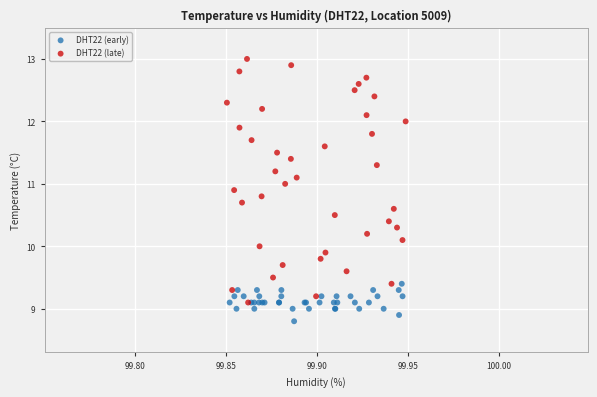

Which series has the widest spread of Y values?

DHT22 (late)